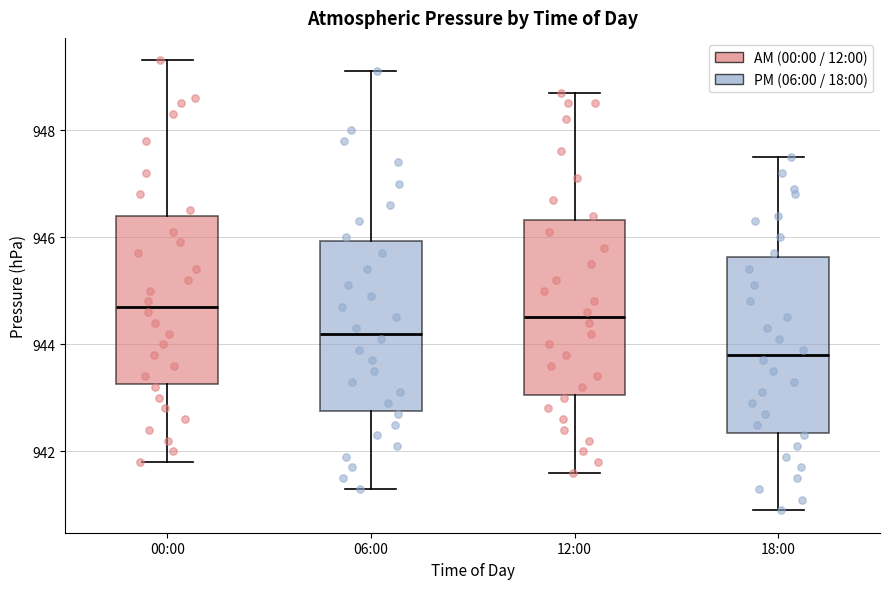

Reading left to right, read every box against the y-axis: the position of its median line, the range the box covers, and the ends of its whiskers. The values are not printed on the chart, so give them approximately, as read against the axis.

00:00: median 944.8, box 943.2 to 946.4, whiskers 941.8 to 949.4
06:00: median 944.2, box 942.8 to 946.0, whiskers 941.4 to 949.2
12:00: median 944.6, box 943.0 to 946.4, whiskers 941.6 to 948.8
18:00: median 943.8, box 942.4 to 945.6, whiskers 941.0 to 947.6